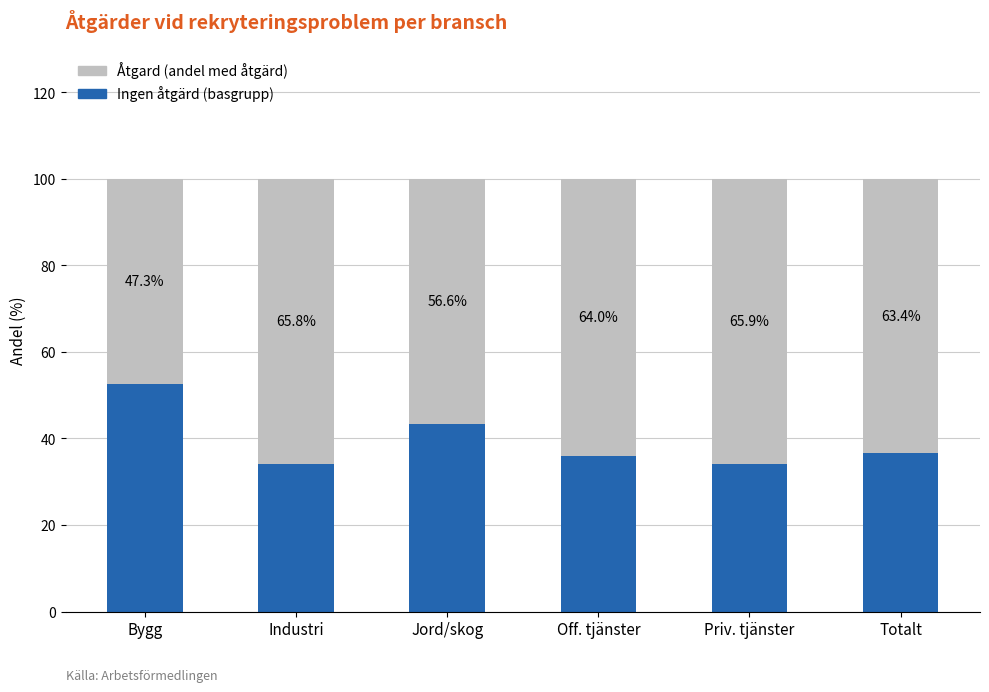

Reading left to right, what are the values for Ingen åtgärd?

52.7	34.2	43.4	36.0	34.1	36.6